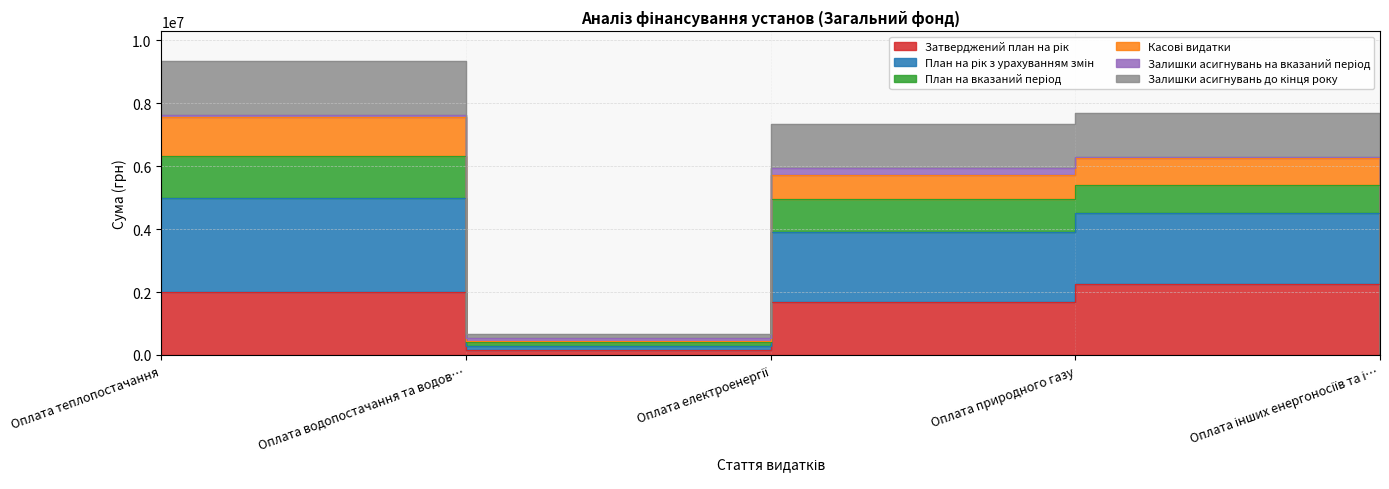

Does the chart have visible grid lines?

Yes